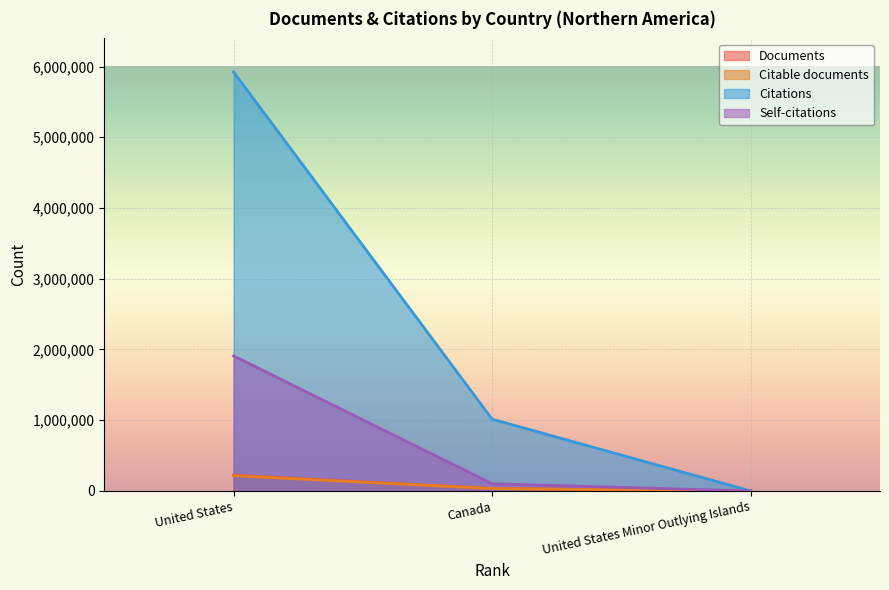

How many data points in Citable documents are less than 33827?

1